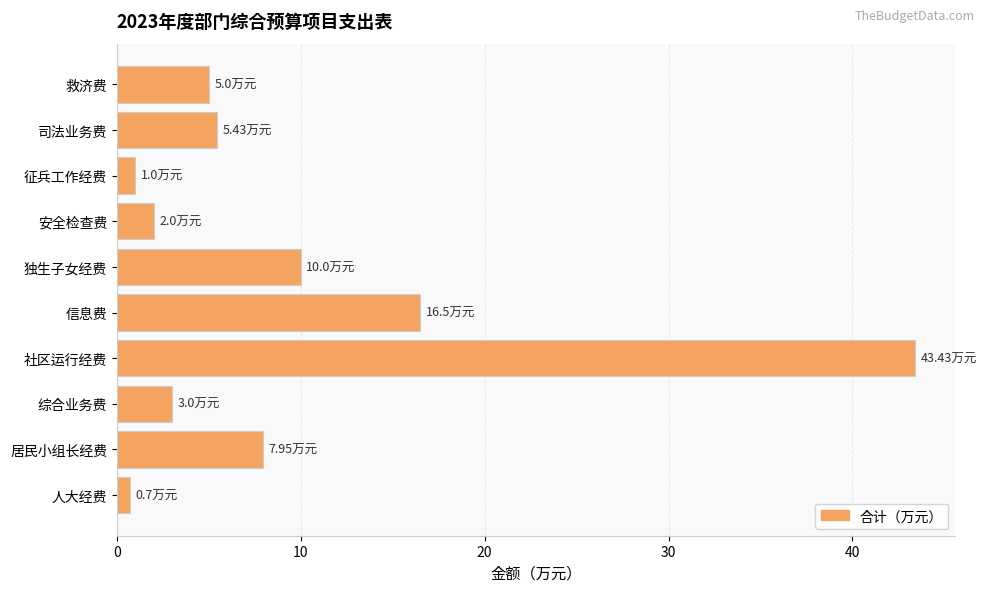

Which label corresponds to the largest value in the chart?

社区运行经费